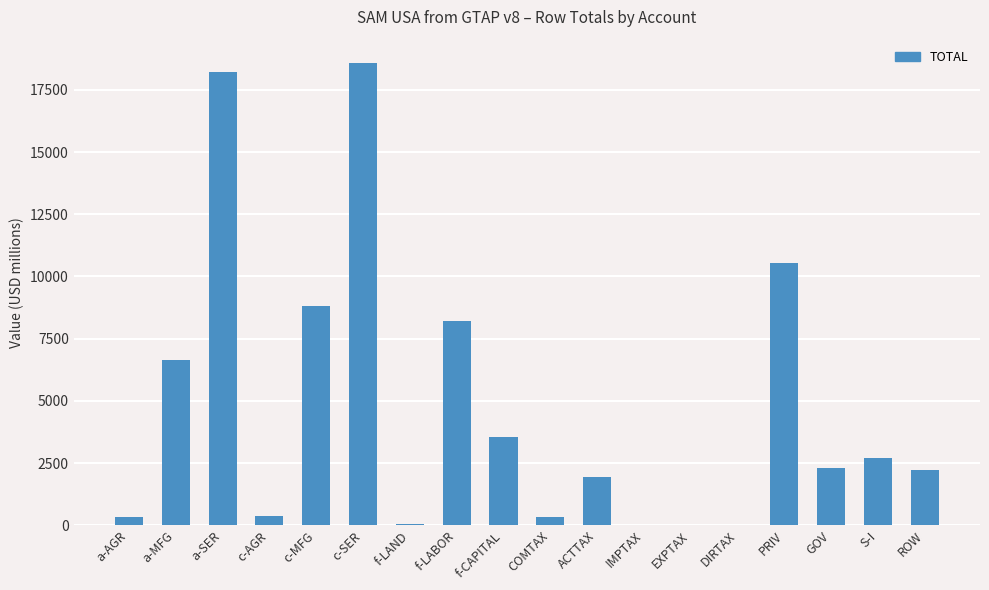

Are the bars horizontal?

No